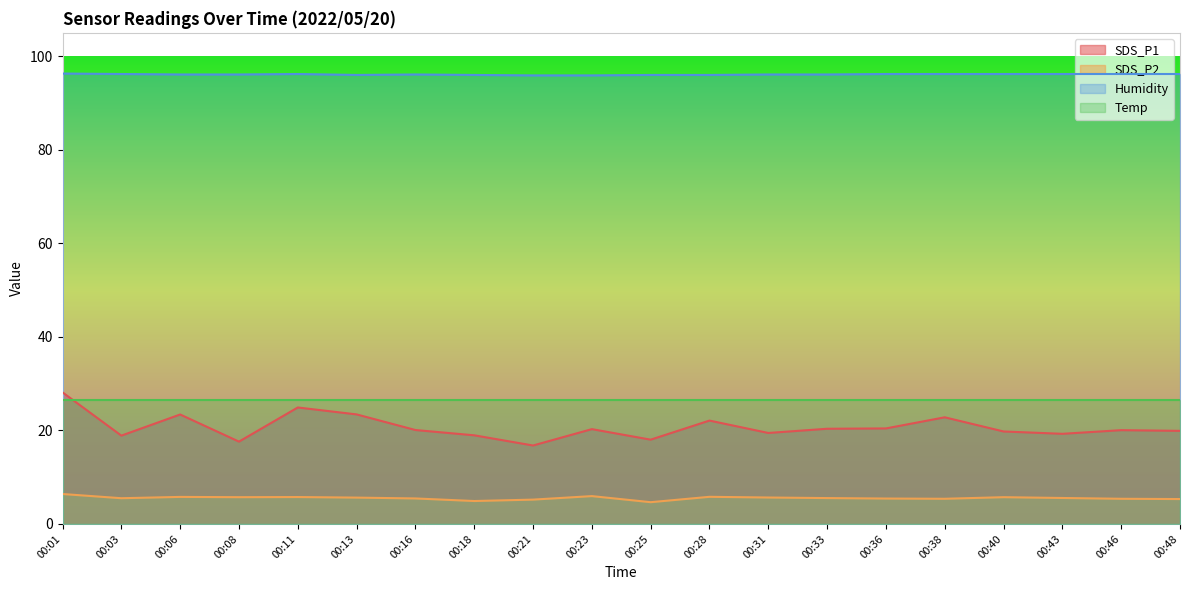

What is the value of the Humidity point at the 6th from the left?

96.0